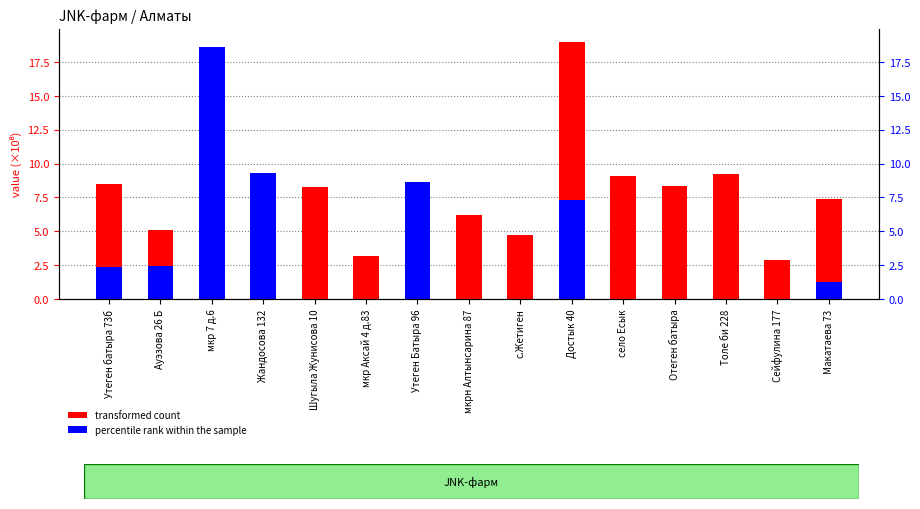

Which series has the largest range (max minus min)?

percentile rank within the sample